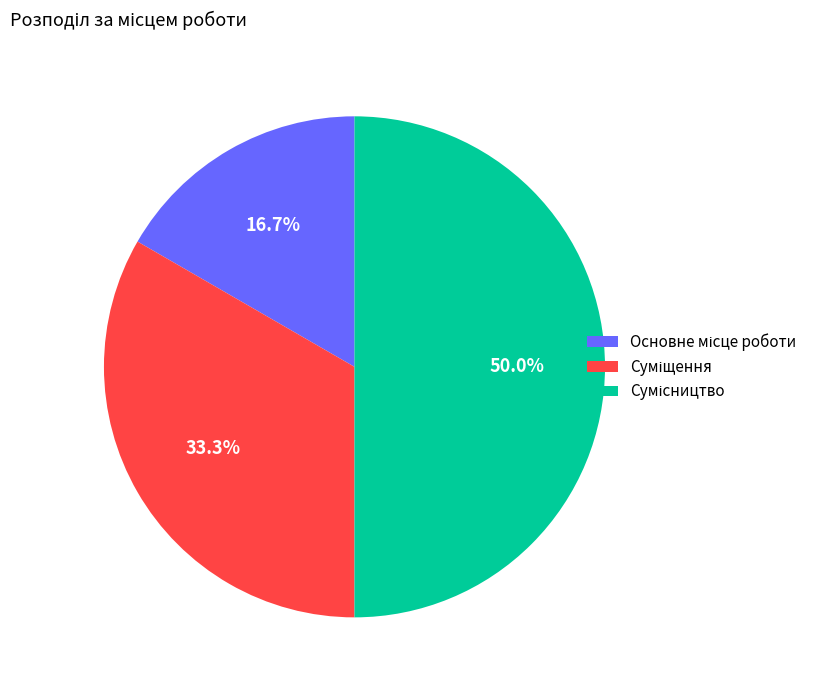

Do Суміщення and Сумісництво together represent more than half of the pie?

Yes